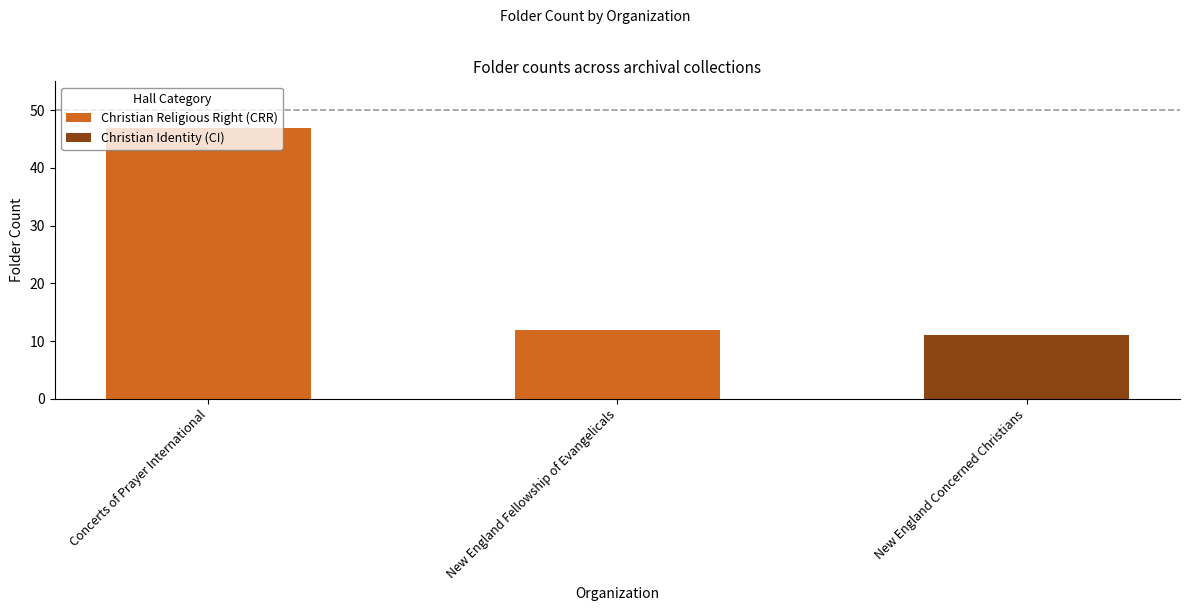

What is the difference between the values at New England Concerned Christians and New England Fellowship of Evangelicals?

1